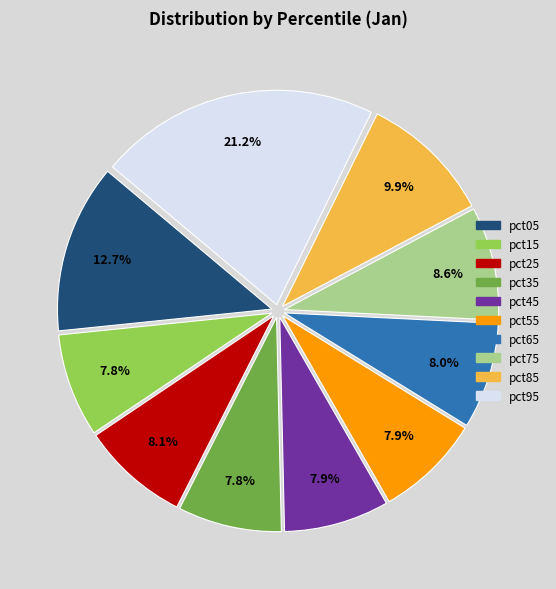

Is the sum of pct85 and pct95 greater than half?

No